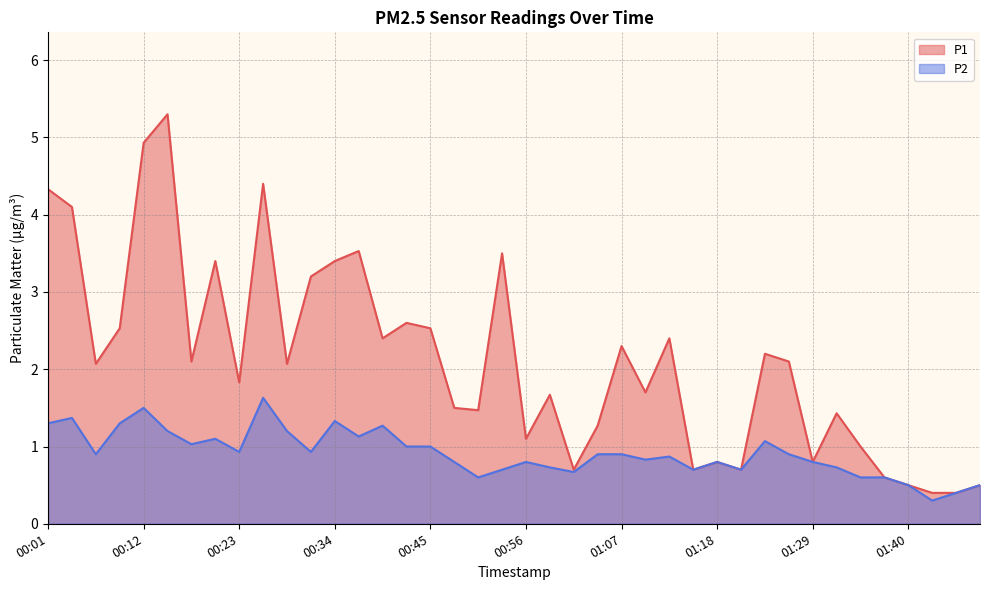

The value of P1 at 01:07 is 2.3. True or false?

True